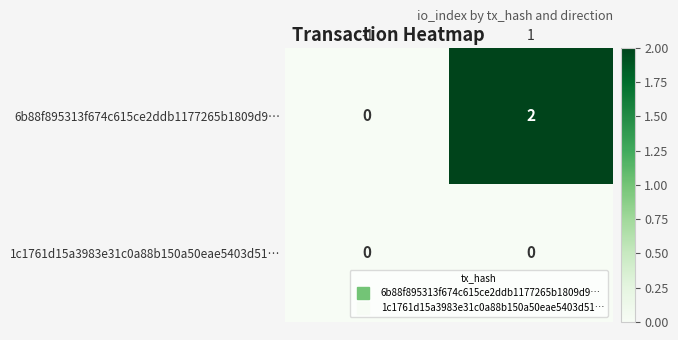

Rank the series at 1 from highest to lowest value.

6b88f895313f674c615ce2ddb1177265b1809d9…, 1c1761d15a3983e31c0a88b150a50eae5403d51…